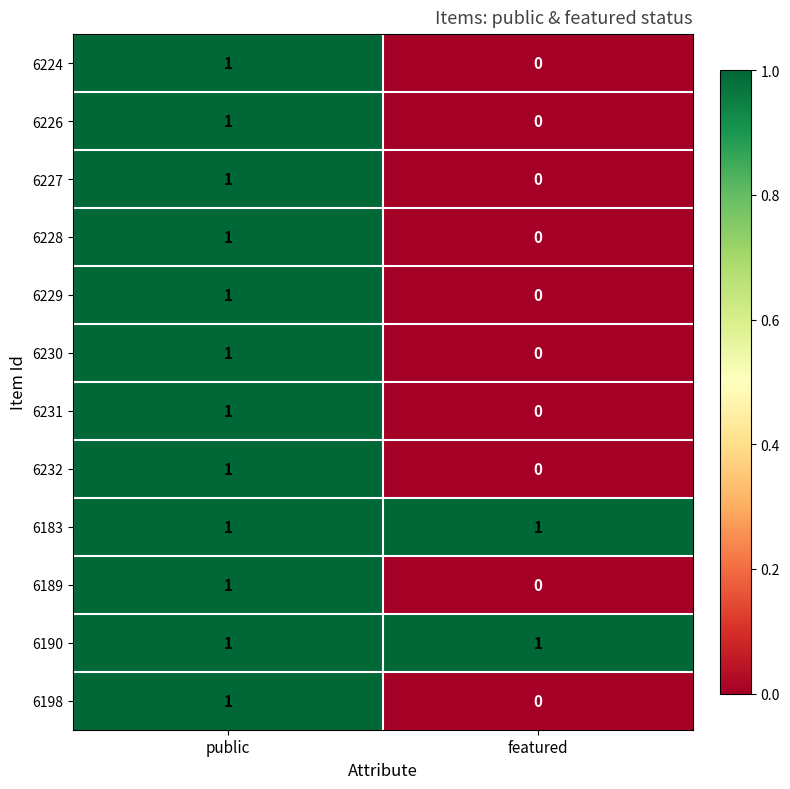

True or false: 6228 has a value of 1 at public.

True